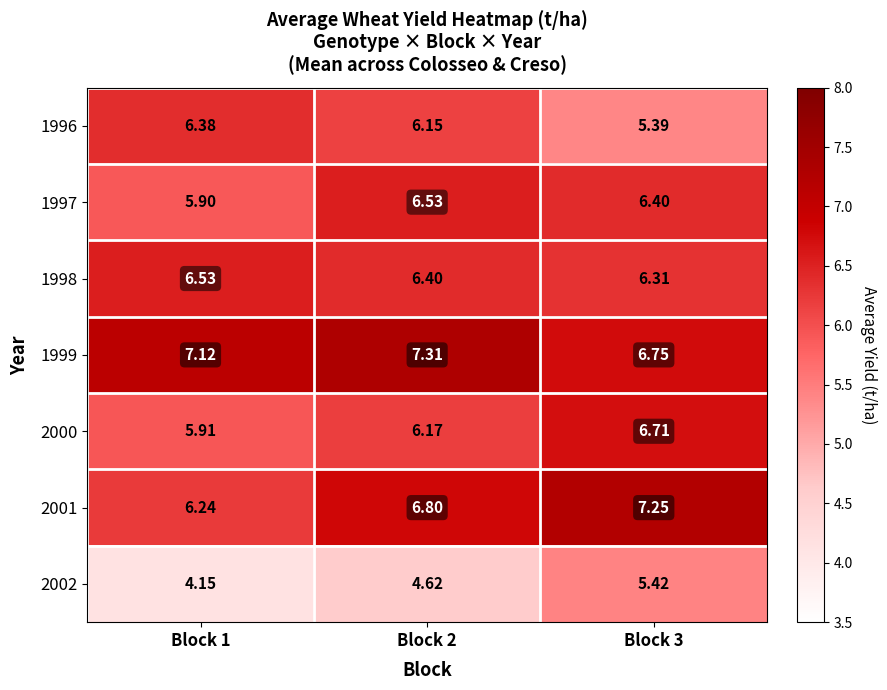

List the series in order of their peak value, lowest first.

2002, 1996, 1997, 1998, 2000, 2001, 1999